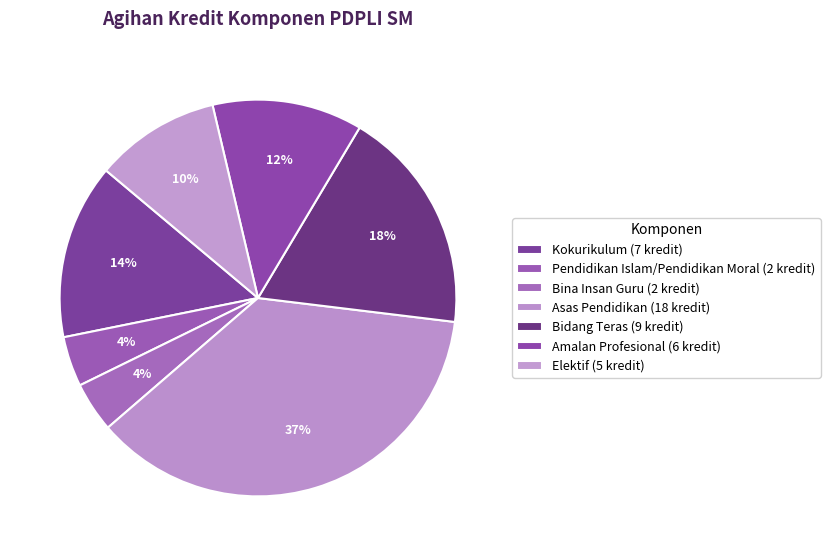

Does Asas Pendidikan account for over 50% of the chart?

No